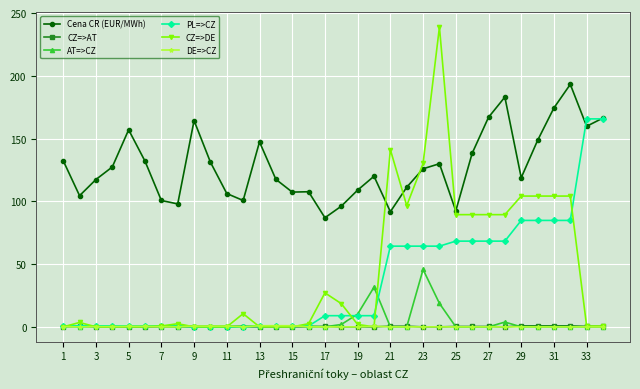

True or false: AT=>CZ has more than 0 points higher than both neighbors.

True